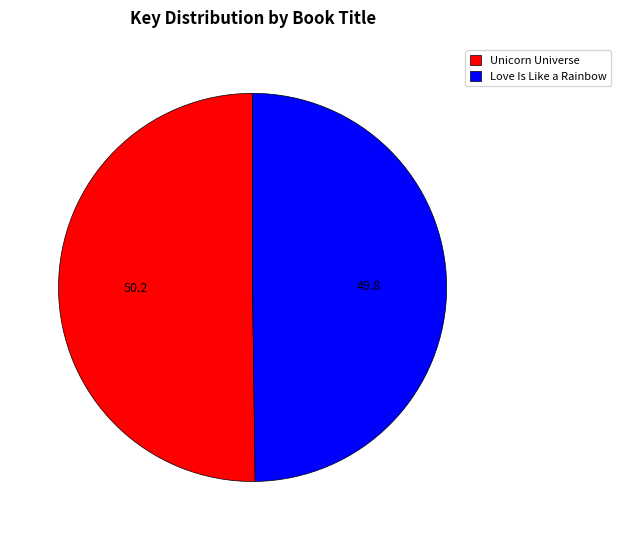

Is the sum of Love Is Like a Rainbow and Unicorn Universe greater than half?

Yes